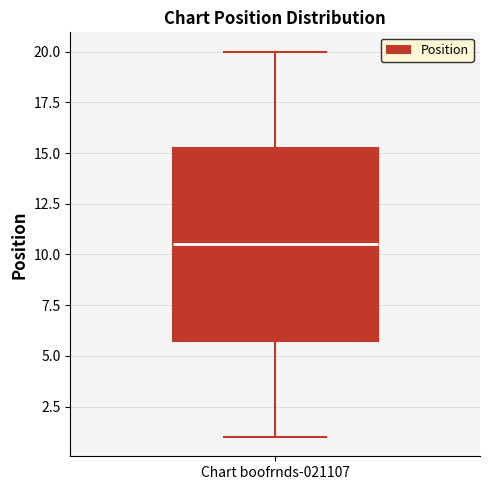

Transcribe this box plot: give where the median line is, the range the box spans, and where the two whiskers end, as read against the y-axis. The values are not printed on the chart, so give them approximately, as read against the axis.

median 10.5, box 6.0 to 15.5, whiskers 1.0 to 20.0